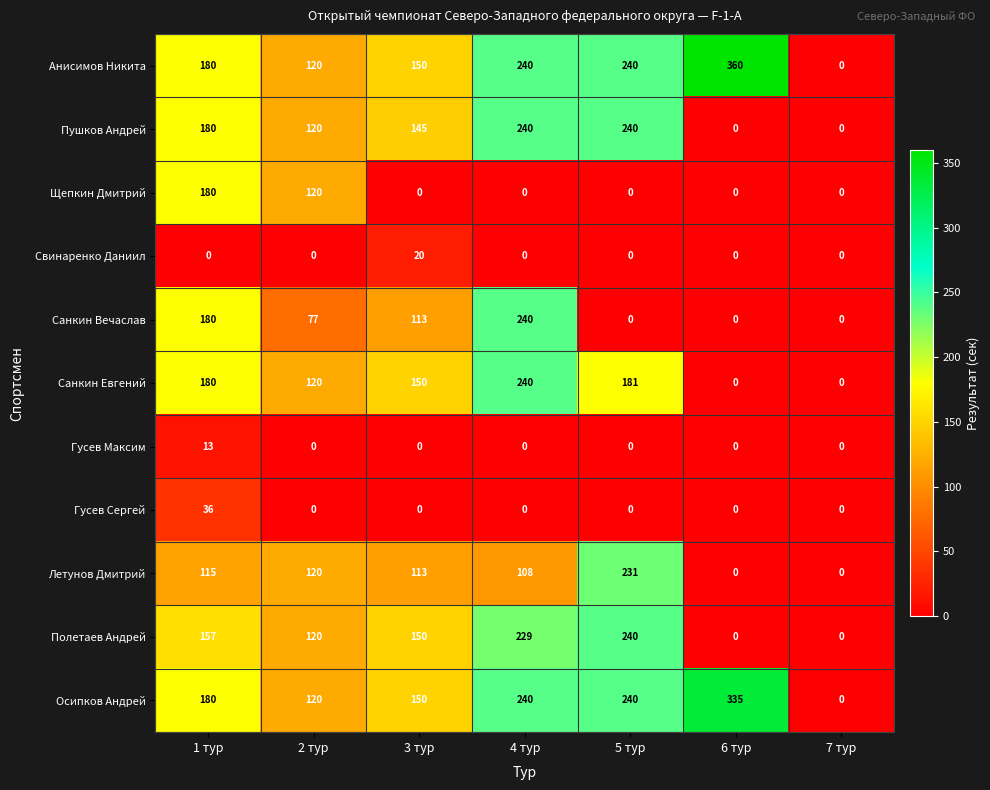

At which category is the sum across all series the highest?

4 тур